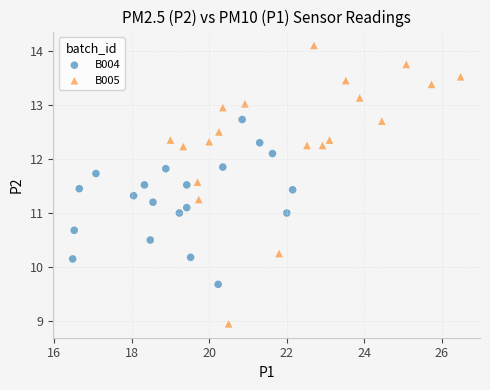

Which series reaches the minimum Y coordinate?

B005